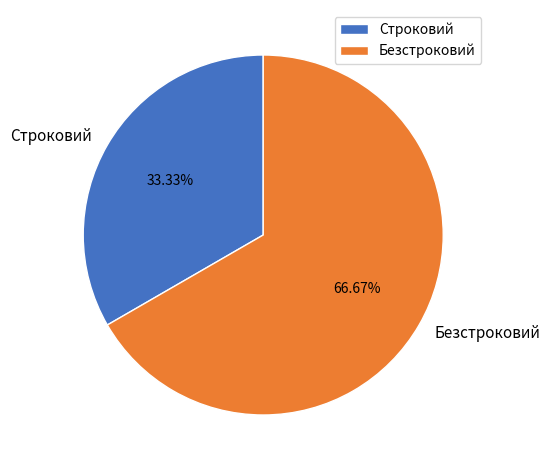

Which slice is the smallest?

Строковий